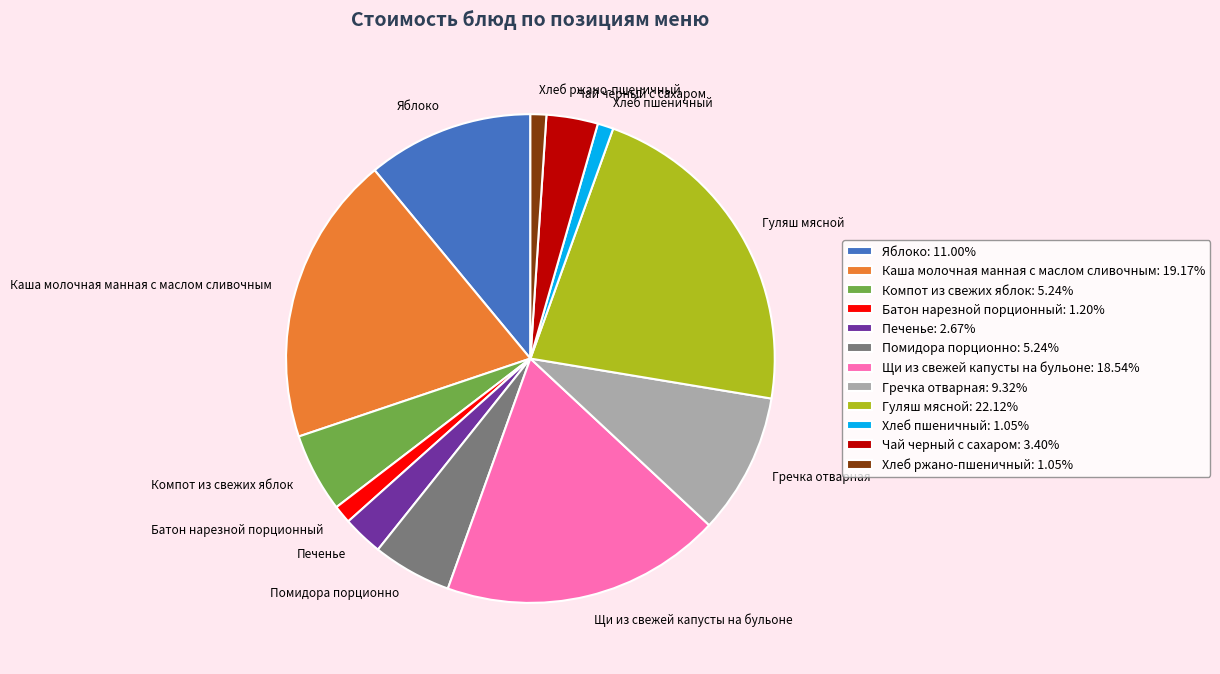

Is the sum of Щи из свежей капусты на бульоне and Хлеб ржано-пшеничный greater than half?

No